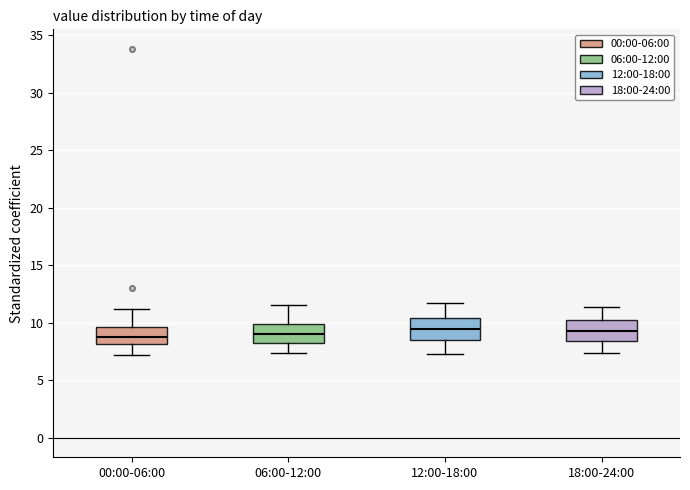

Where does the lower whisker of the box for 06:00-12:00 end on the y-axis? The values are not printed on the chart, so give them approximately, as read against the axis.

7.5